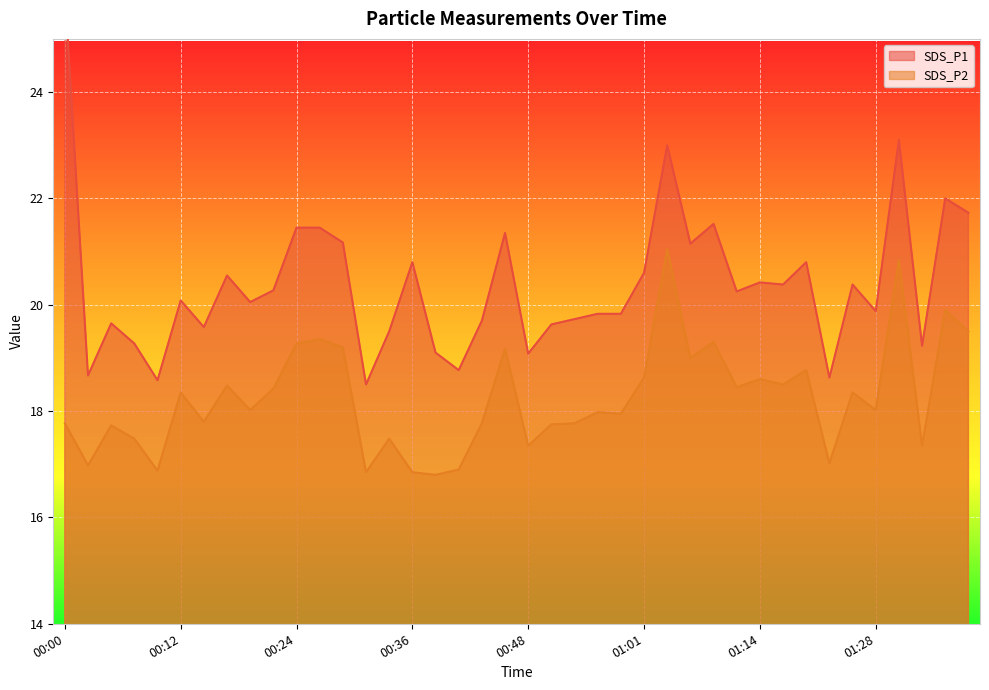

Count the number of categories in the chart.

40